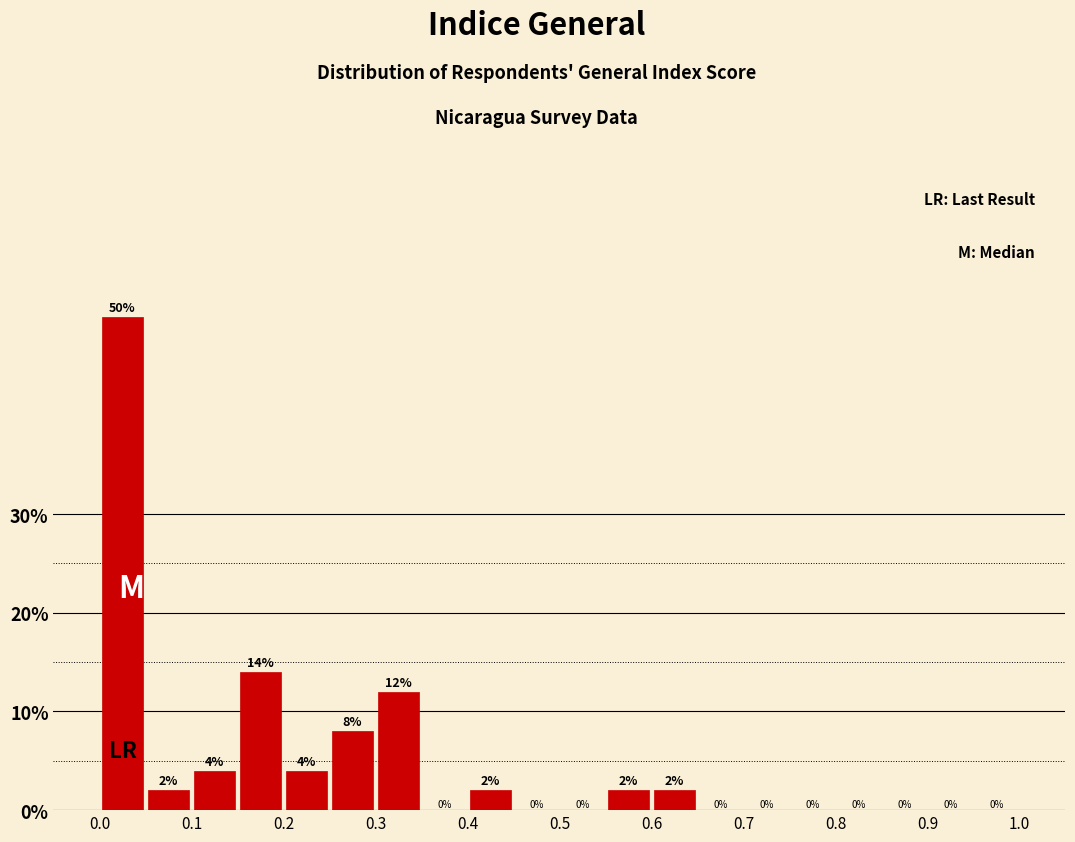

Over which range of the x-axis is the bar tallest?

0.00 to 0.05